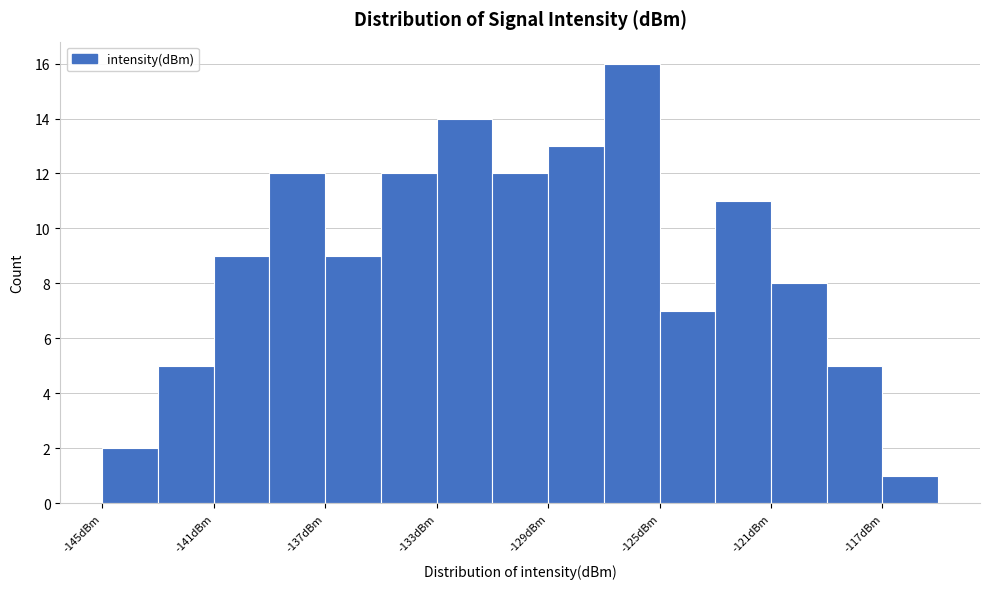

Reading left to right, transcribe this chart: for each bar, give the range it covers on the x-axis and its height. The values are not printed on the chart, so give them approximately, as read against the axis.

-145 to -143: 2
-143 to -141: 5
-141 to -139: 9
-139 to -137: 12
-137 to -135: 9
-135 to -133: 12
-133 to -131: 14
-131 to -129: 12
-129 to -127: 13
-127 to -125: 16
-125 to -123: 7
-123 to -121: 11
-121 to -119: 8
-119 to -117: 5
-117 to -115: 1